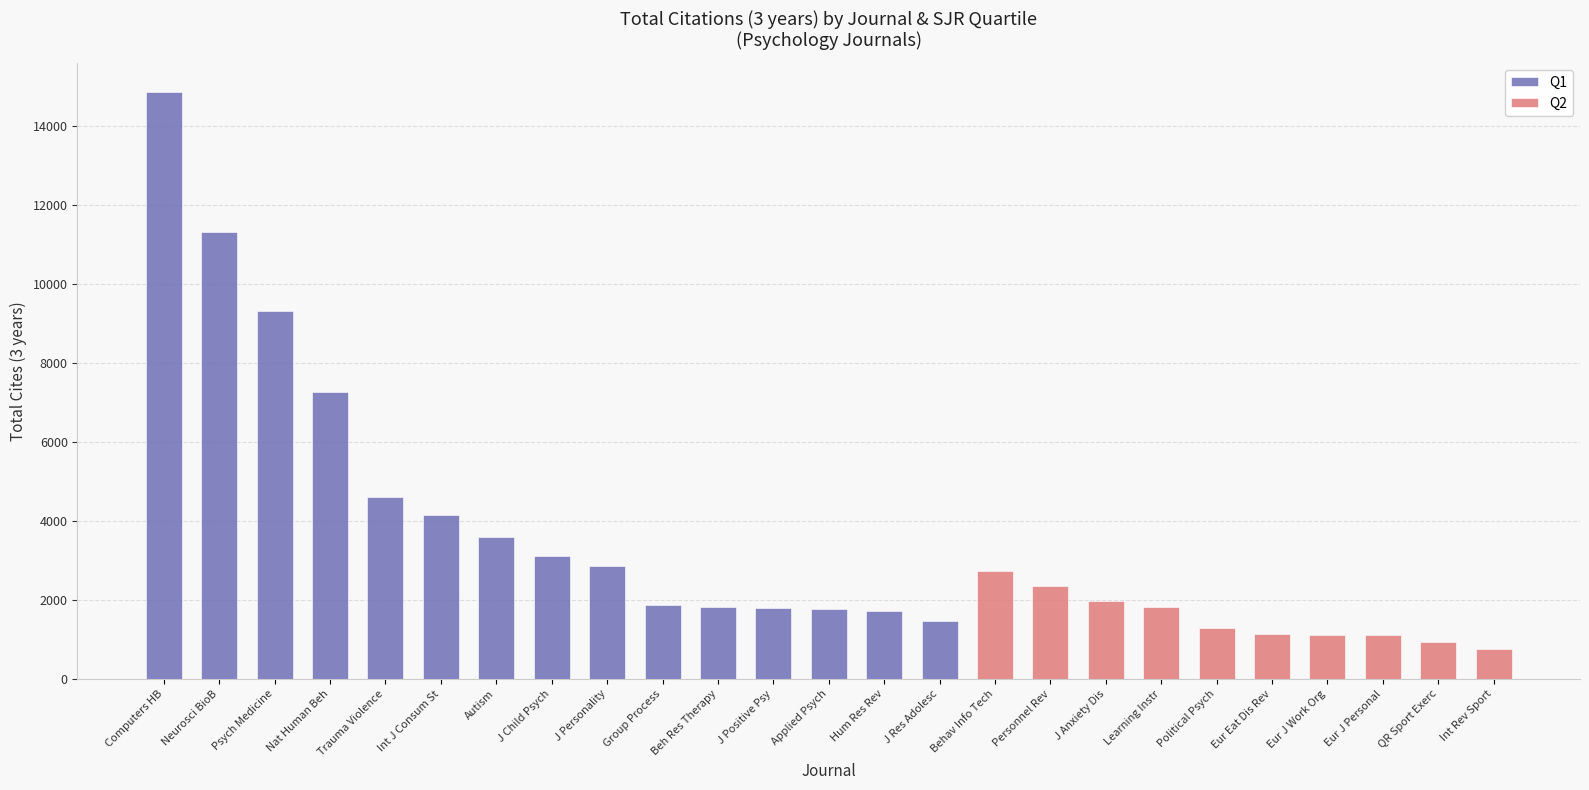

Is it true that Q1 equals 2887 at Applied Psych?

False